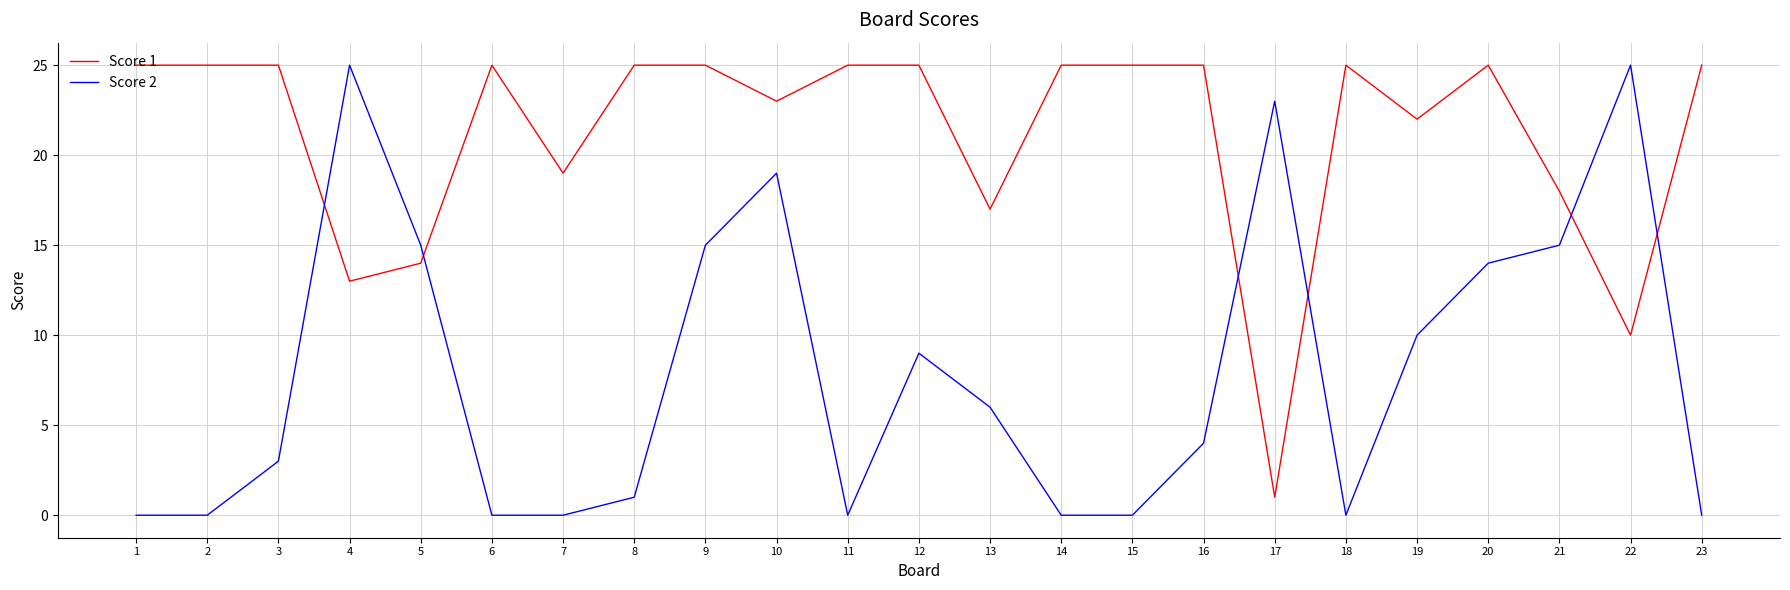

Reading left to right, extract all data points from this chart.

Score 1: 1=25	2=25	3=25	4=13	5=14	6=25	7=19	8=25	9=25	10=23	11=25	12=25	13=17	14=25	15=25	16=25	17=1	18=25	19=22	20=25	21=18	22=10	23=25
Score 2: 1=0	2=0	3=3	4=25	5=15	6=0	7=0	8=1	9=15	10=19	11=0	12=9	13=6	14=0	15=0	16=4	17=23	18=0	19=10	20=14	21=15	22=25	23=0